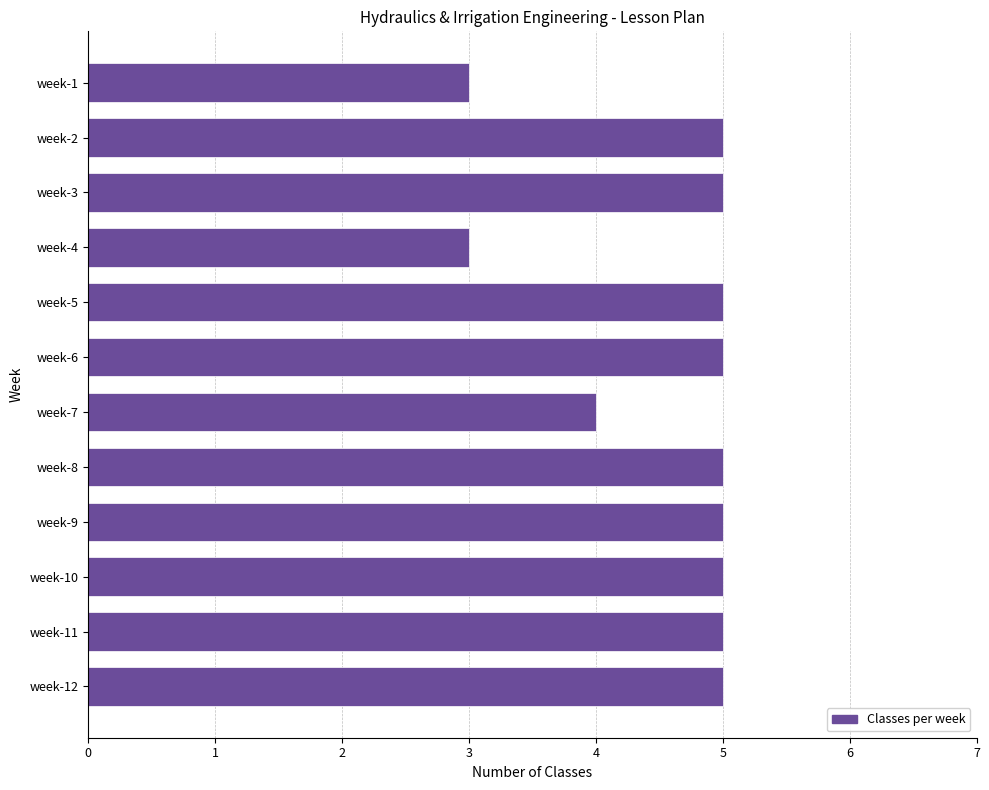

The chart shows a value of 3 at week-4. True or false?

True